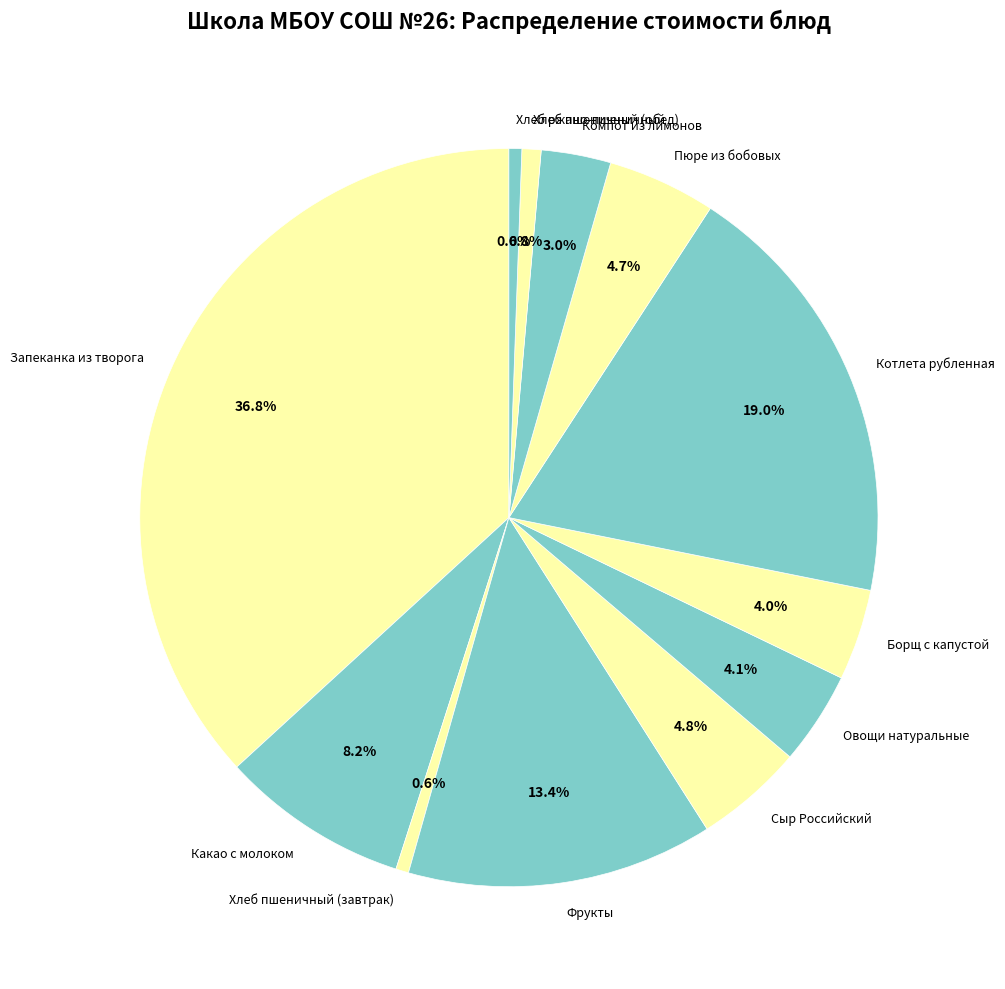

Count the number of slices in the pie.

12